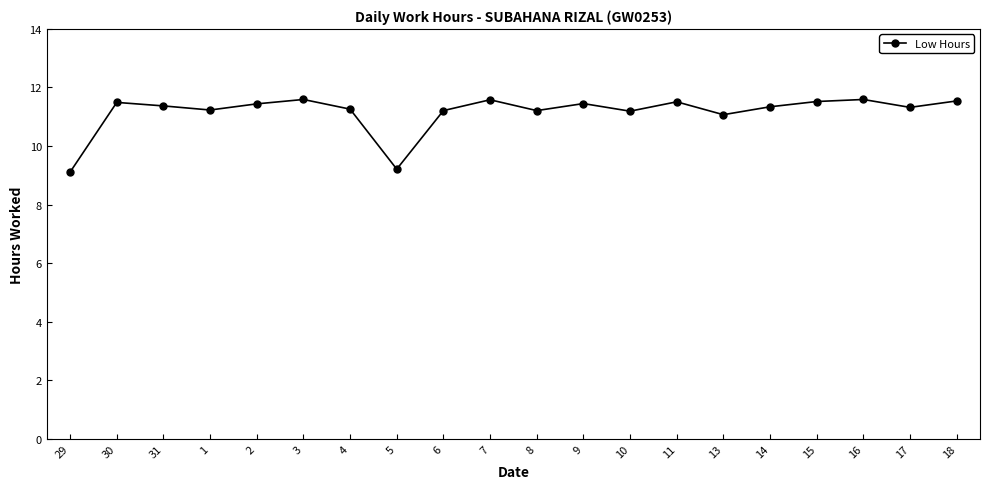

Does the chart have visible grid lines?

No